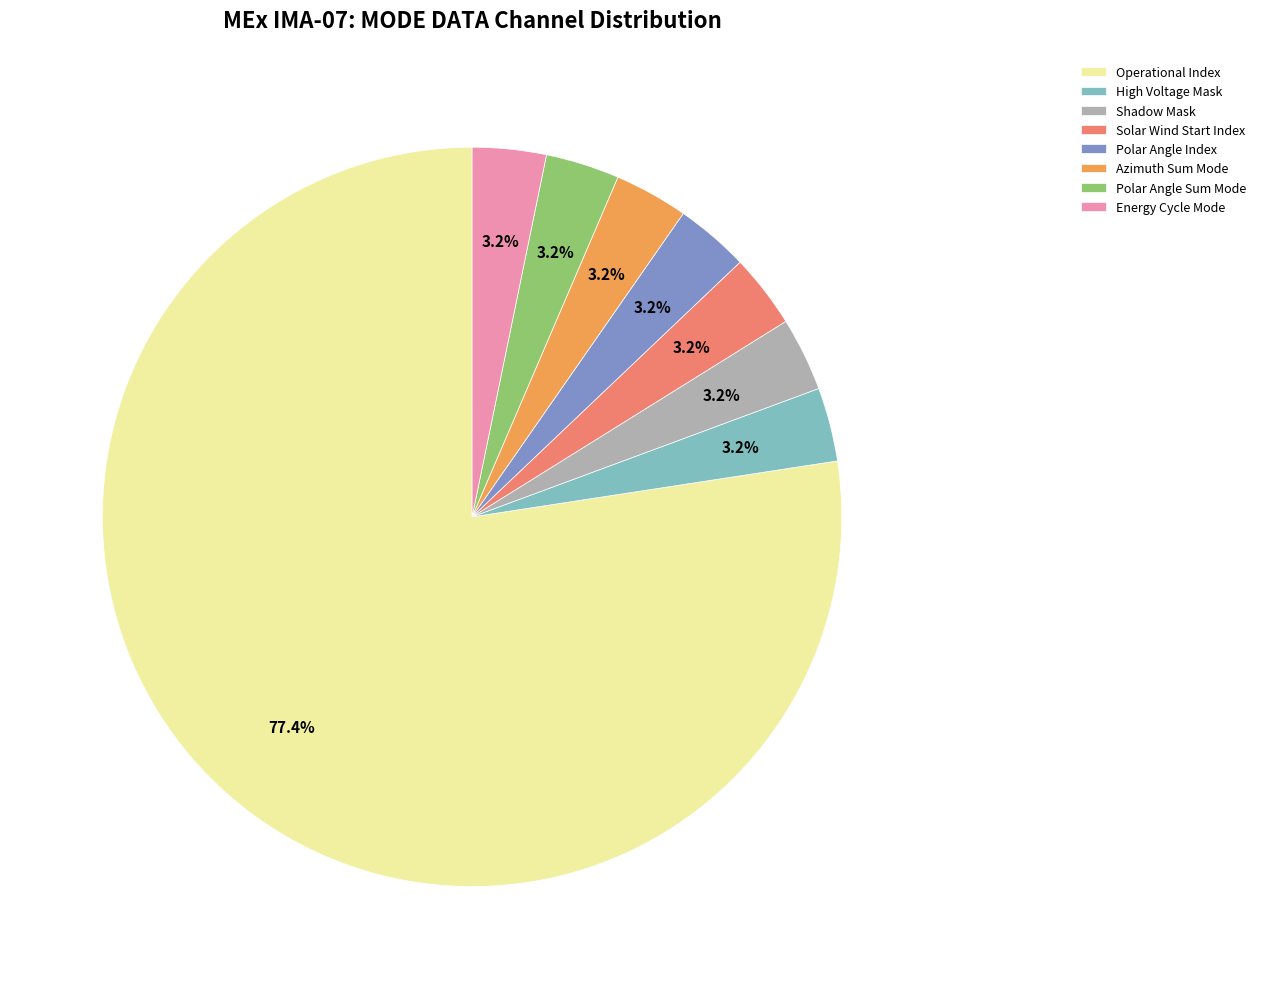

Is there a majority slice in this chart?

Yes